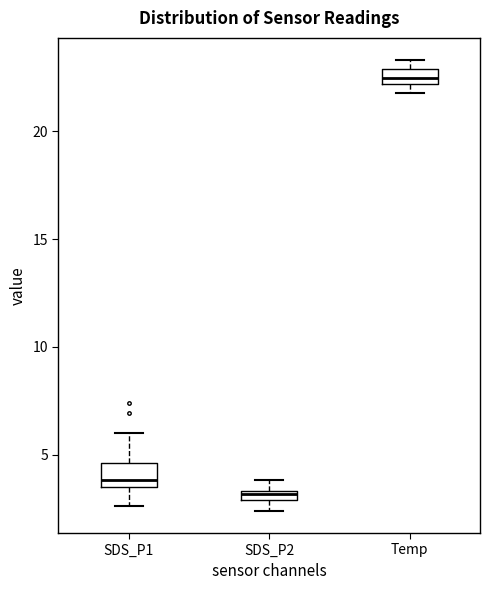

Where is the lower edge of the box for SDS_P2 on the y-axis? The values are not printed on the chart, so give them approximately, as read against the axis.

3.0